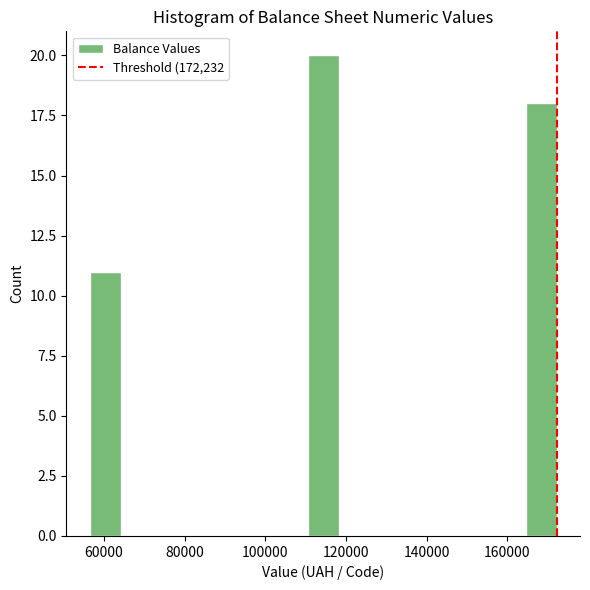

Read against the x-axis, roughly where is the centre of the tallest bar?

114000